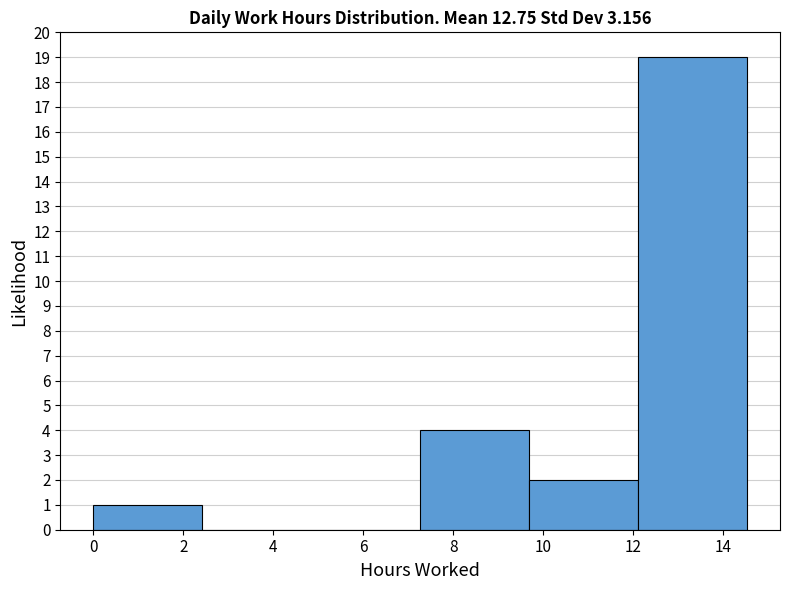

Reading left to right, transcribe this chart: for each bar, give the range it covers on the x-axis and its height. Neither the bar edges nor the heights are printed on the chart, so give them approximately, as read against the axes.

0.0 to 2.4: 1
2.4 to 4.8: 0
4.8 to 7.2: 0
7.2 to 9.6: 4
9.6 to 12.2: 2
12.2 to 14.6: 19